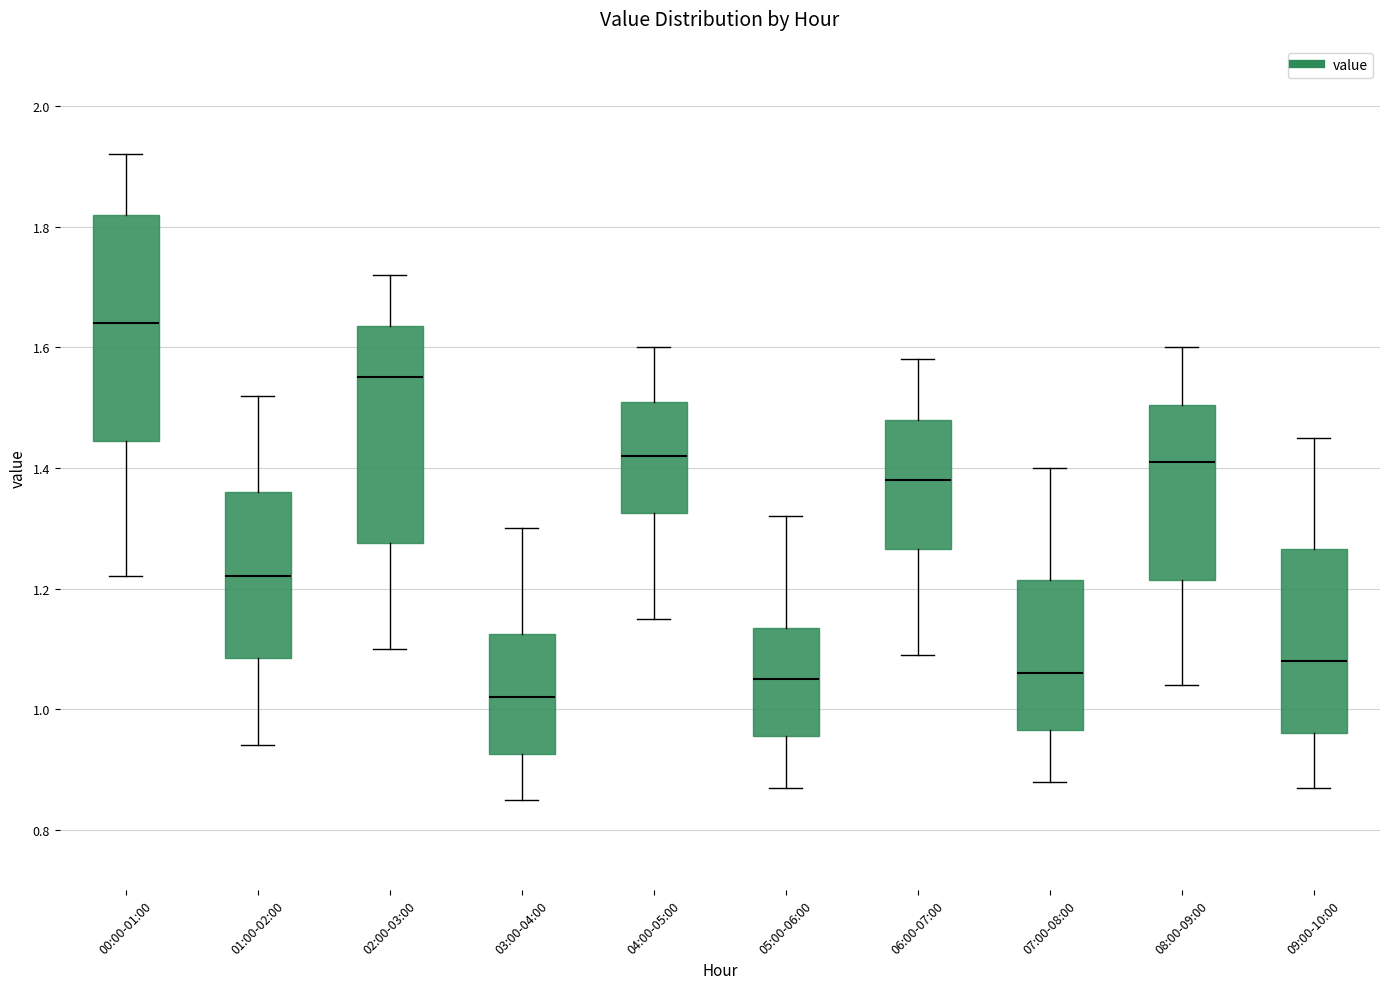

Which box has the highest median line?

00:00-01:00